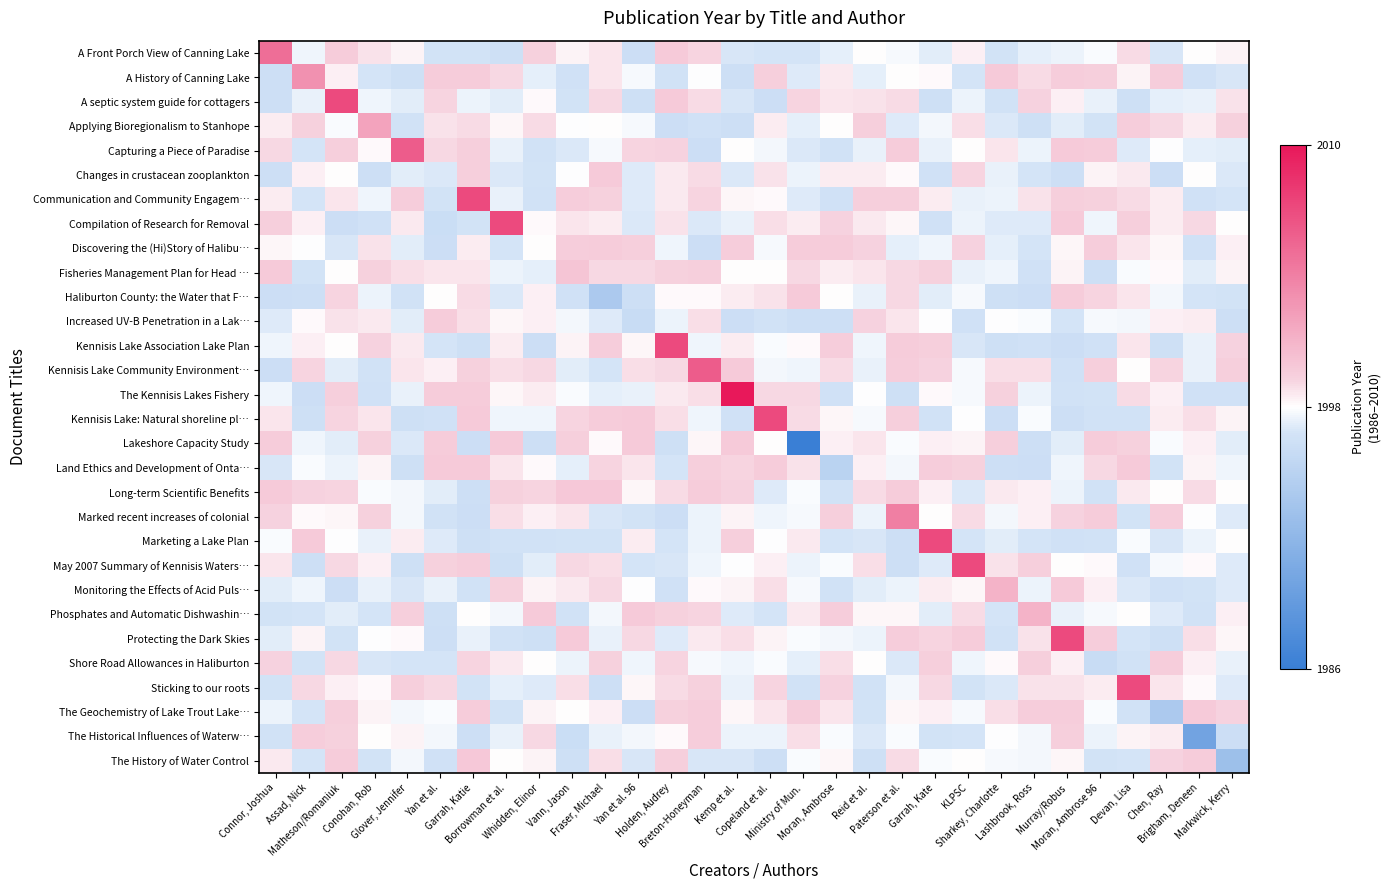

What is the difference between the highest and lowest values at Murray/Robus?

0.9